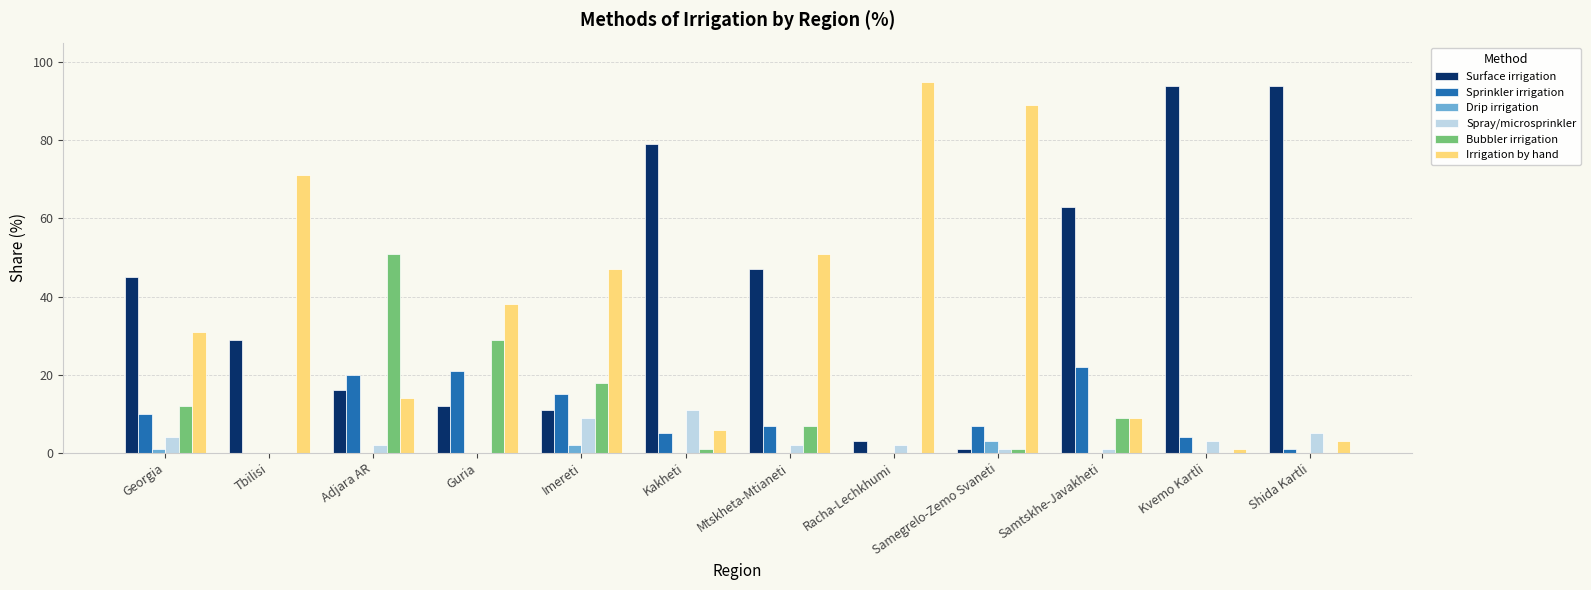

Between Guria and Samegrelo-Zemo Svaneti, which series saw the biggest shift?

Irrigation by hand